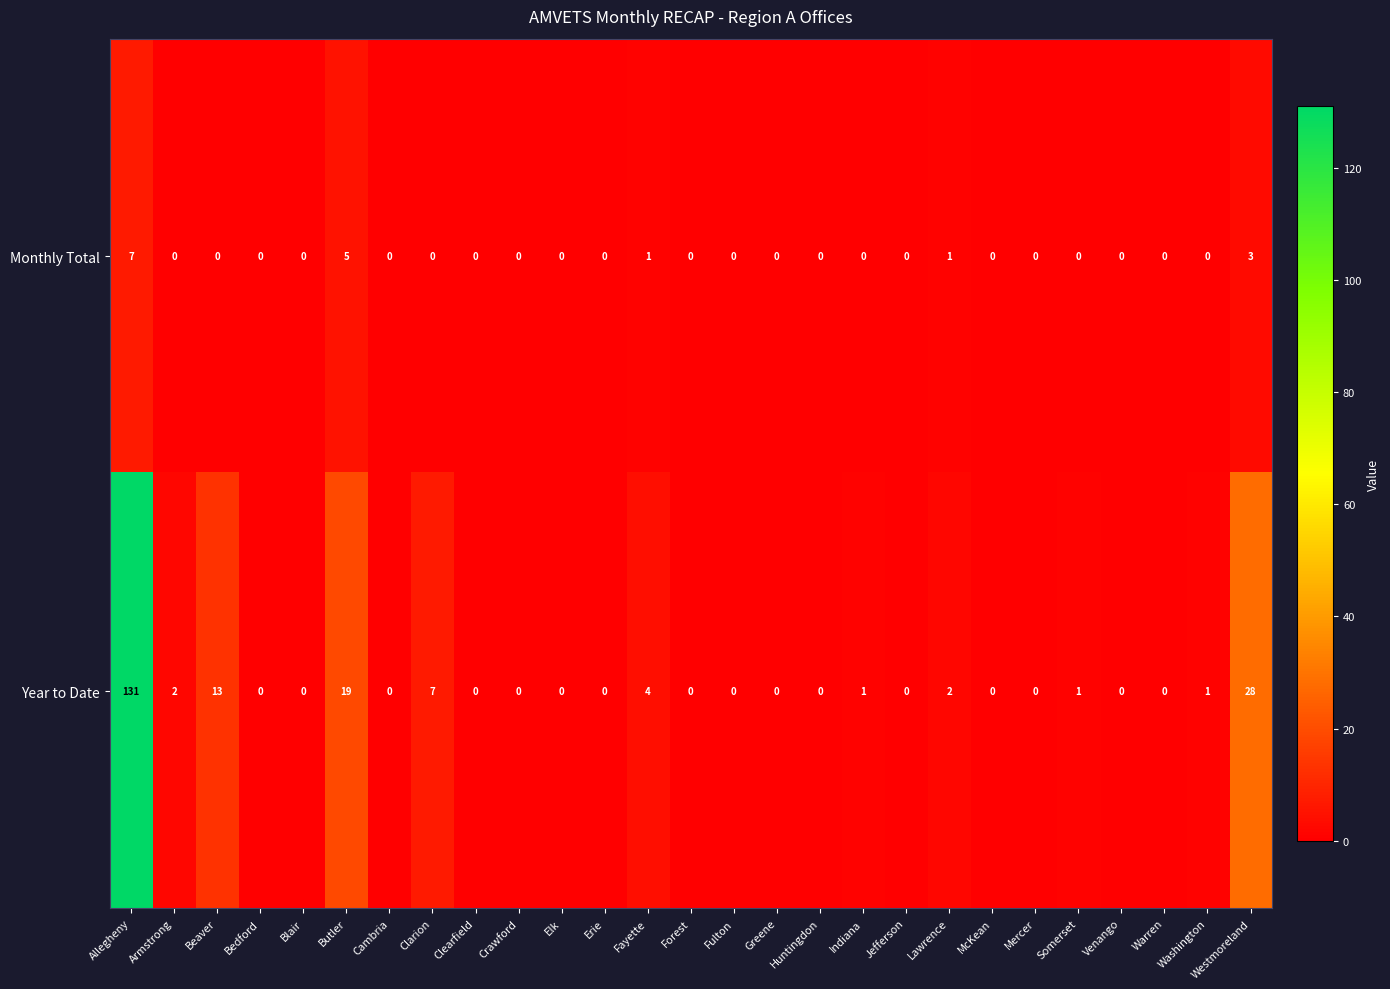

Which series changed the most between Washington and Westmoreland?

Year to Date